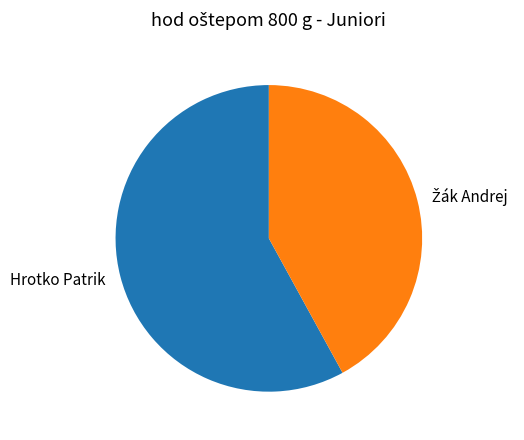

How many segments does this pie chart have?

2